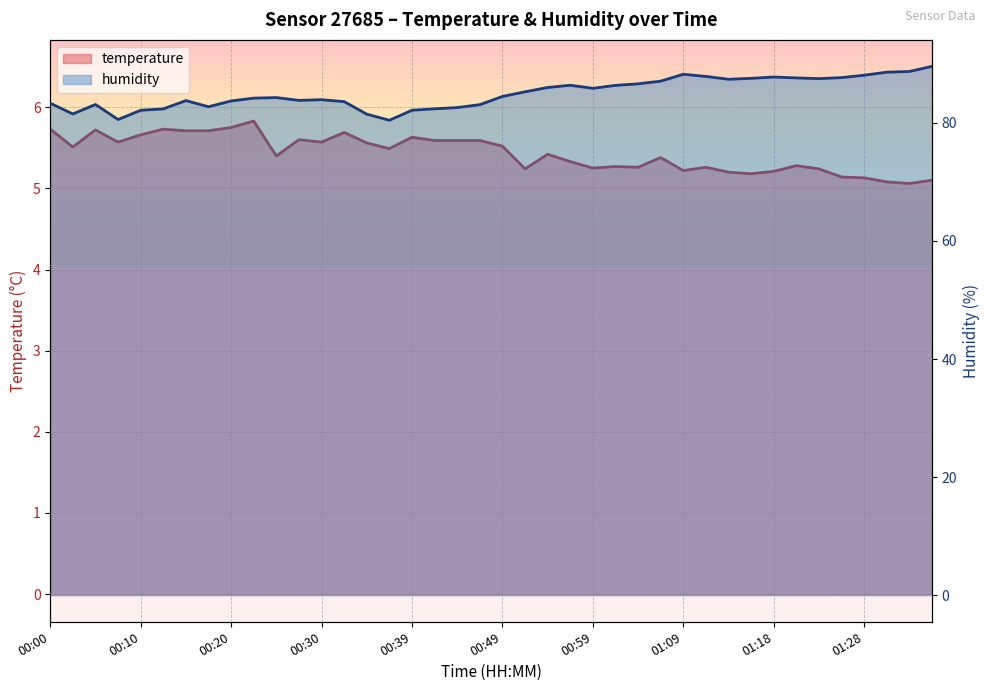

How many data points does each series have?

40